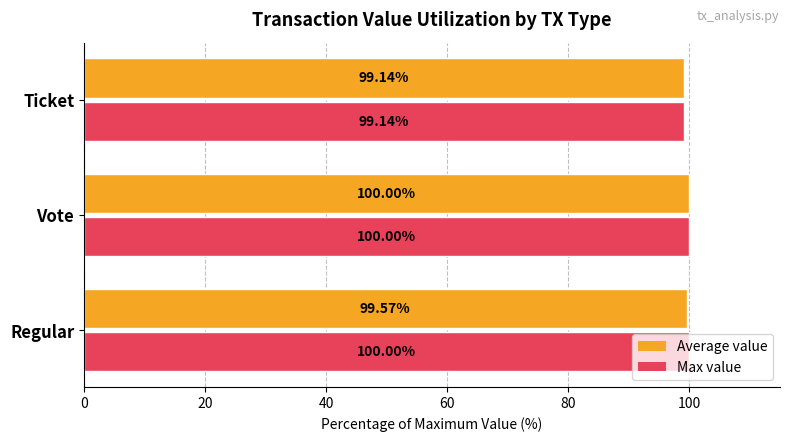

What is the difference between the Max value values at Regular and Ticket?

0.9